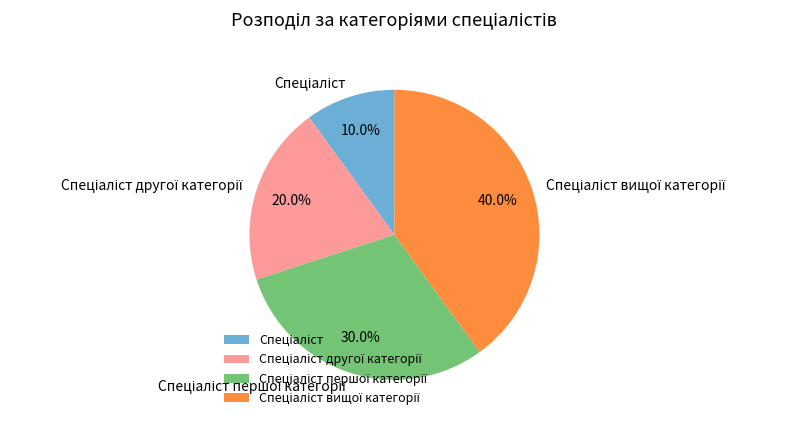

Is there a majority slice in this chart?

No